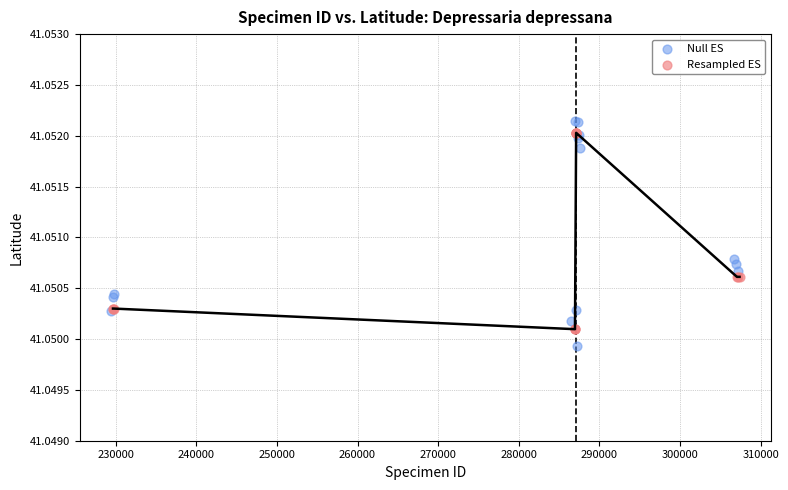

Which series has the widest spread of Y values?

Null ES